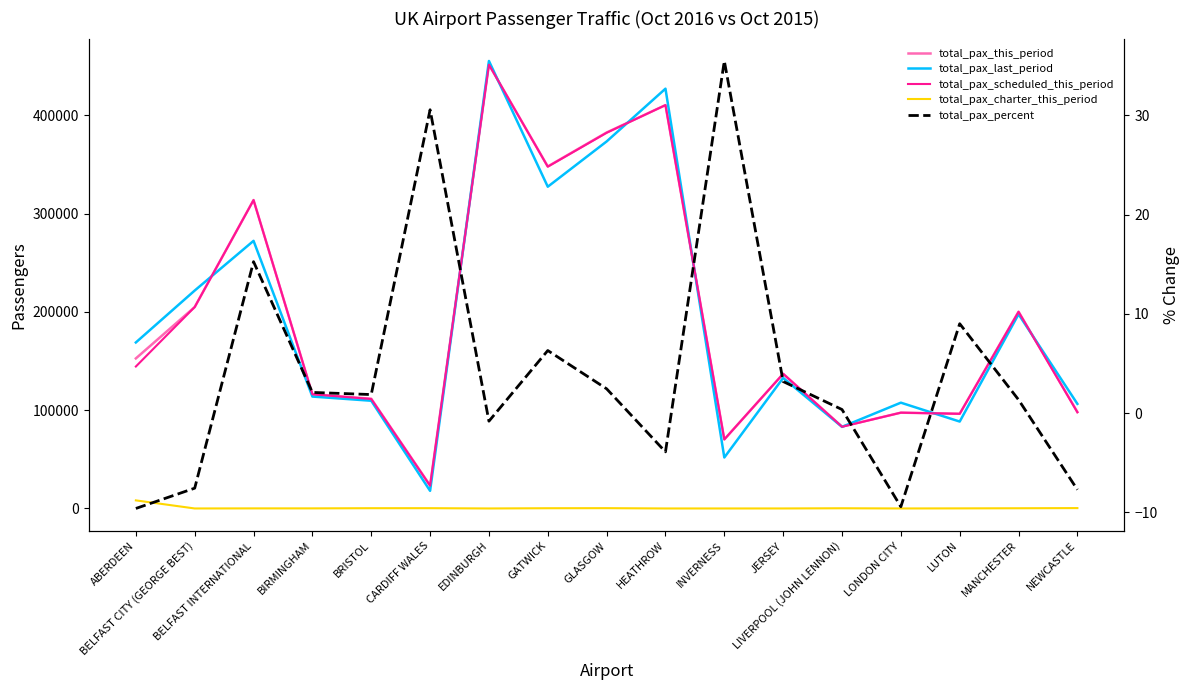

Which series changed the most between GATWICK and GLASGOW?

total_pax_last_period